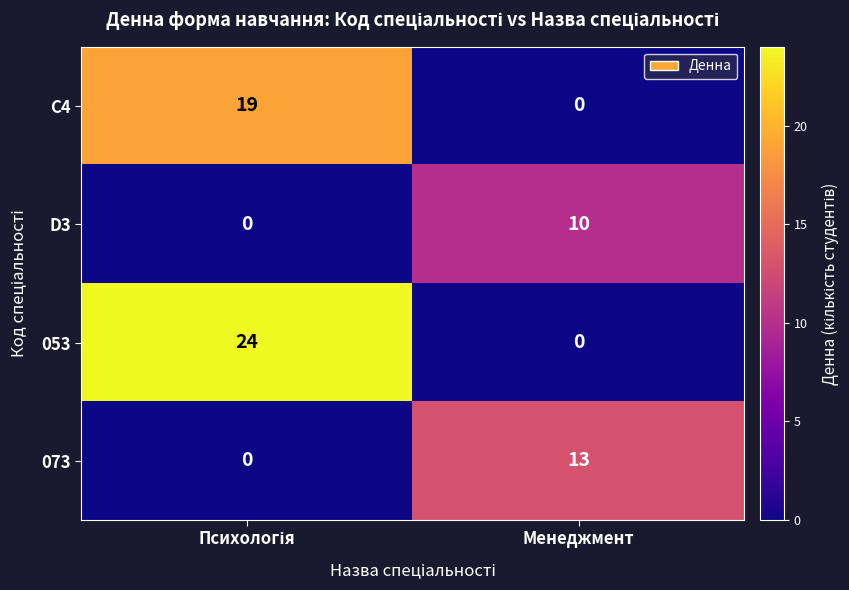

List the series in order of their overall mean, lowest first.

D3, 073, C4, 053